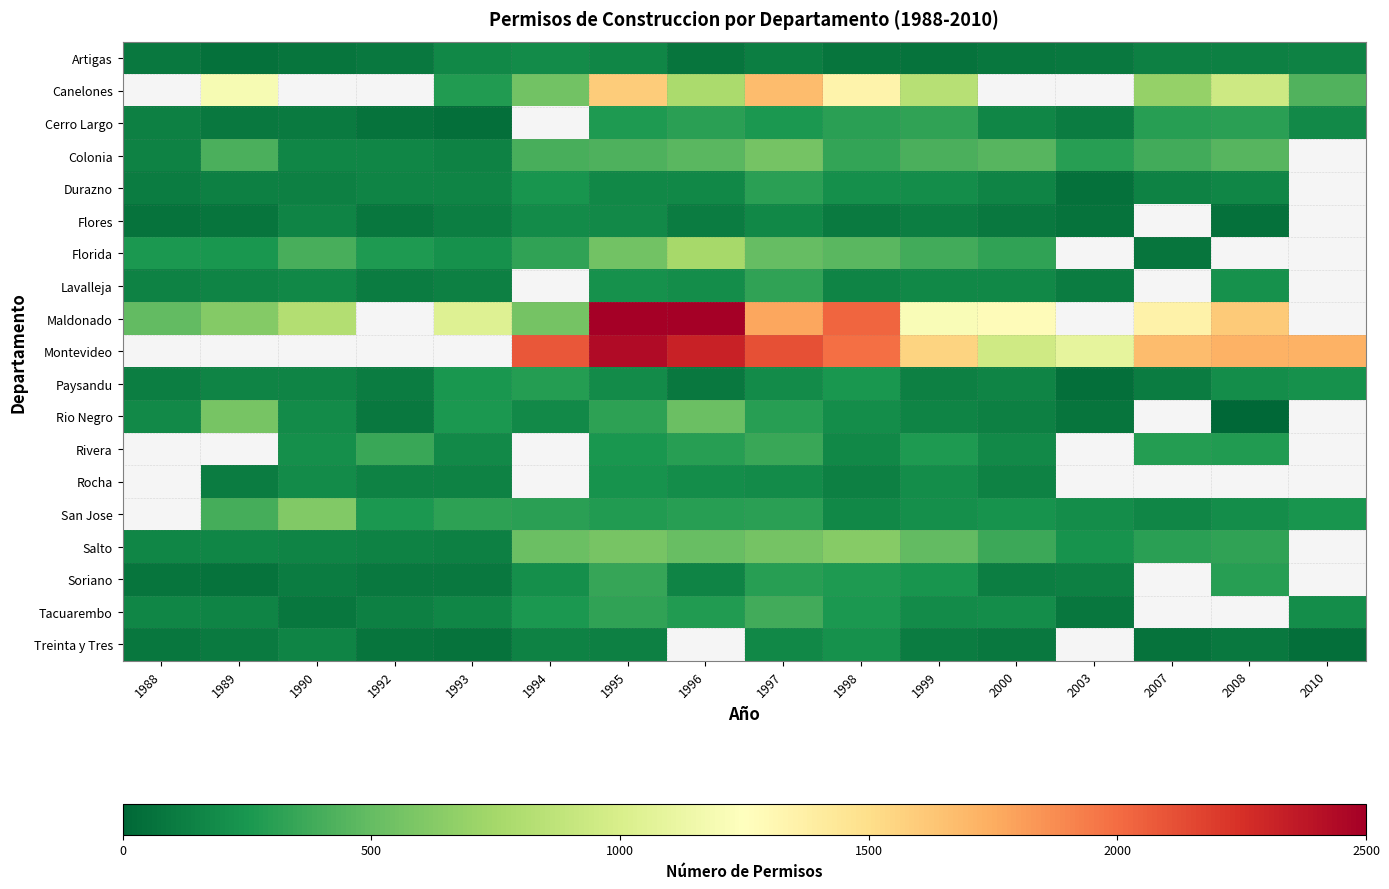

Where is Rio Negro nearest to the value 290?

1997